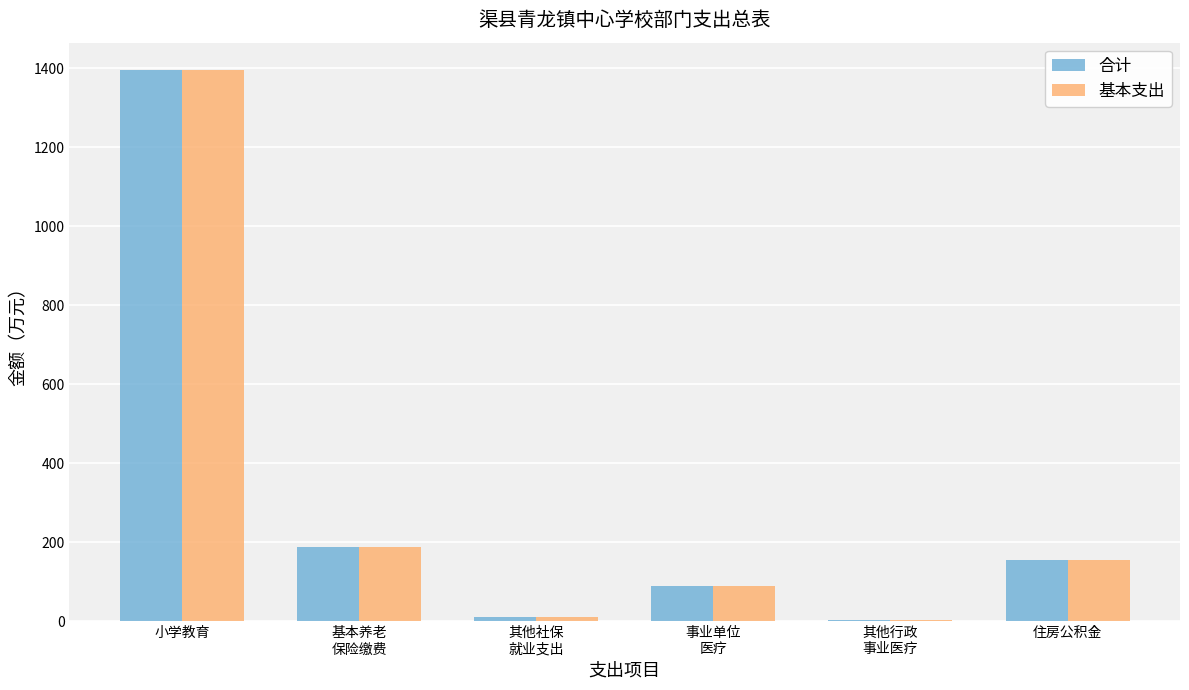

What is the greatest value displayed?

1394.7